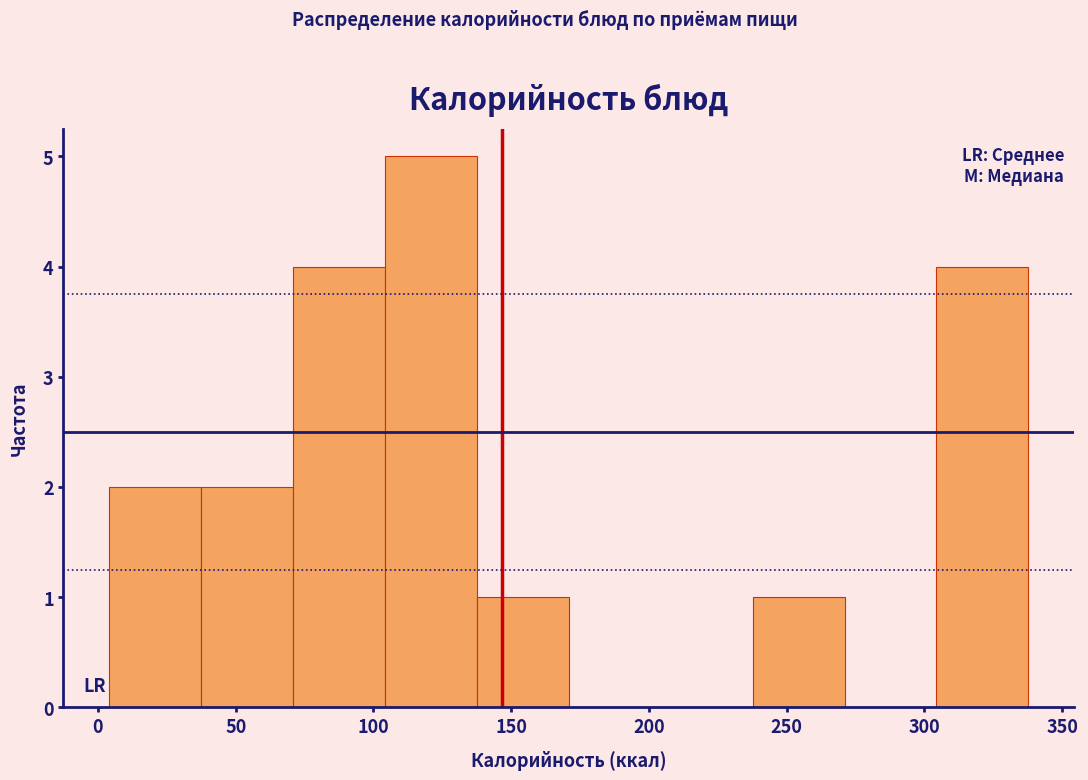

Reading left to right, list every bar in this chart as the range it spans on the x-axis followed by its height. Neither the bar edges nor the heights are printed on the chart, so give them approximately, as read against the axes.

5 to 35: 2
35 to 70: 2
70 to 105: 4
105 to 140: 5
140 to 170: 1
170 to 205: 0
205 to 240: 0
240 to 270: 1
270 to 305: 0
305 to 340: 4